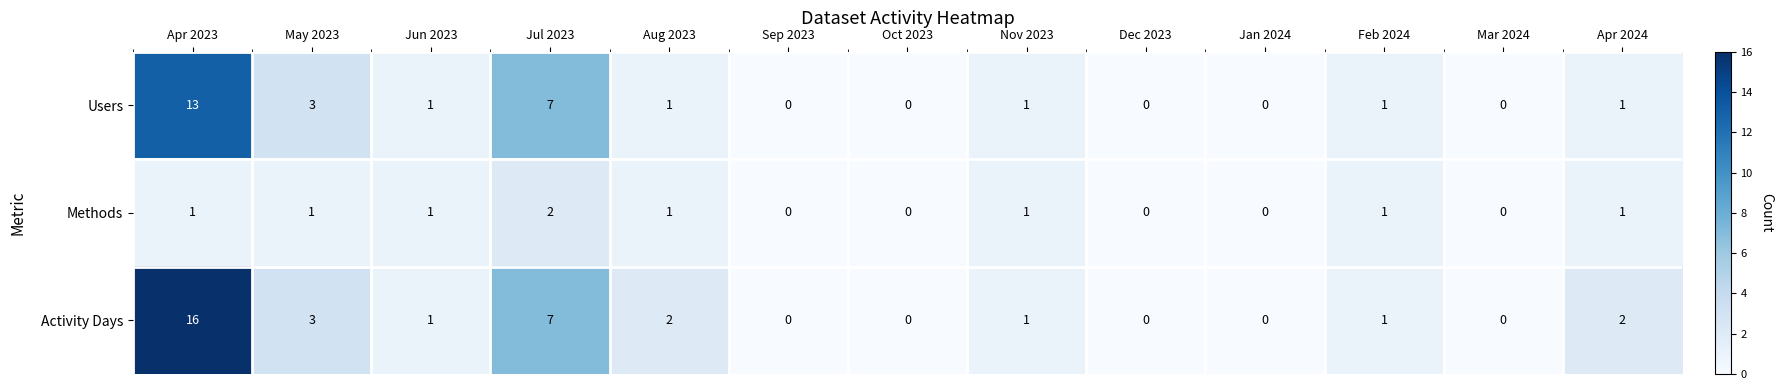

What is the greatest value displayed?

16